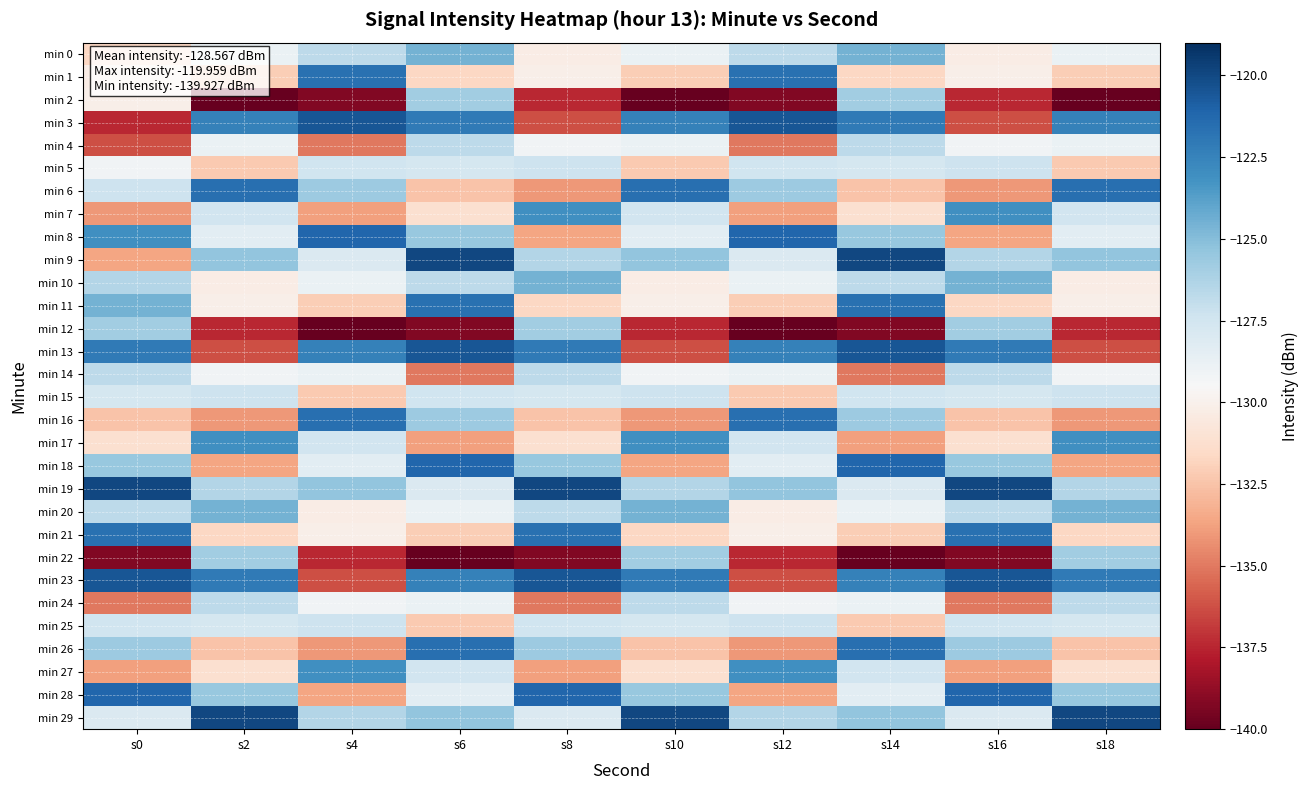

Which category has the lowest value across all series?

s2